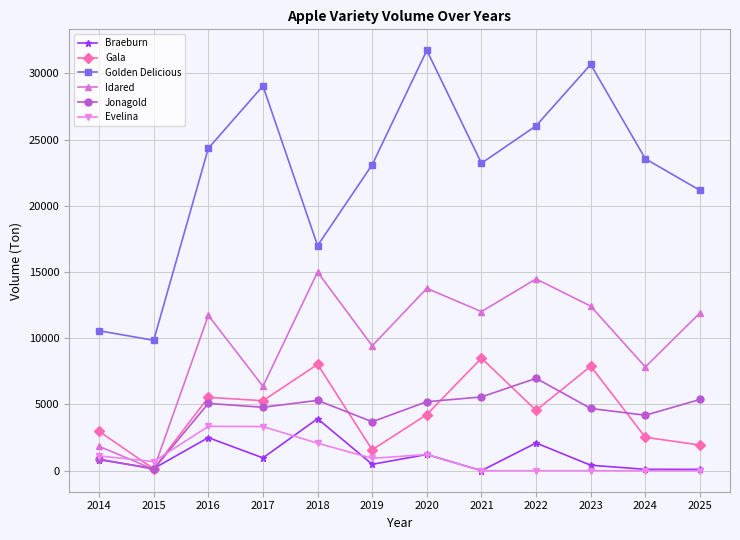

What is the difference between the highest and lowest values at 2025?

21168.0